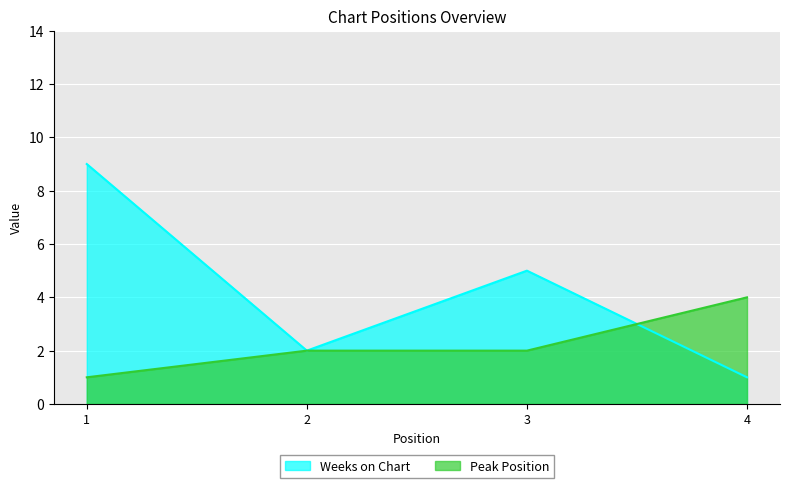

In Weeks on Chart, how many points are higher than both neighbors (excluding endpoints)?

1